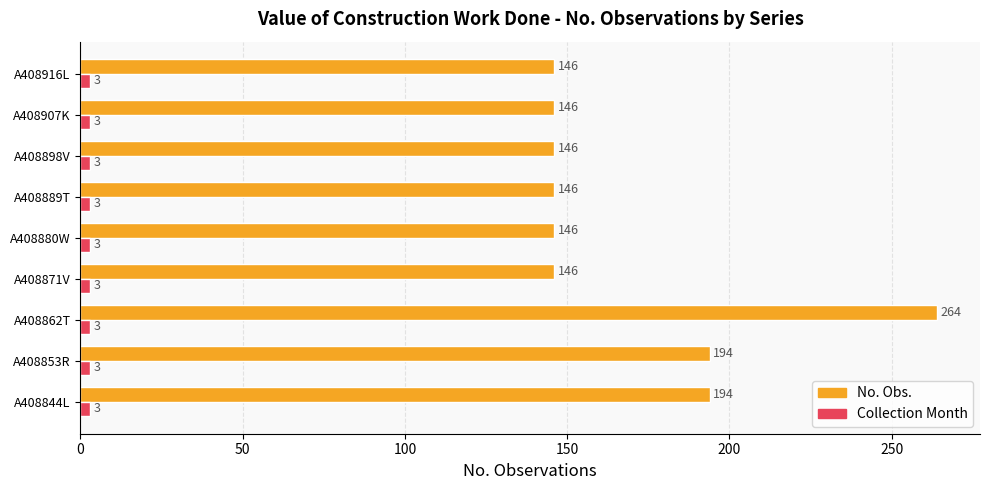

Count the No. Obs. values in the range 146 to 194.

8